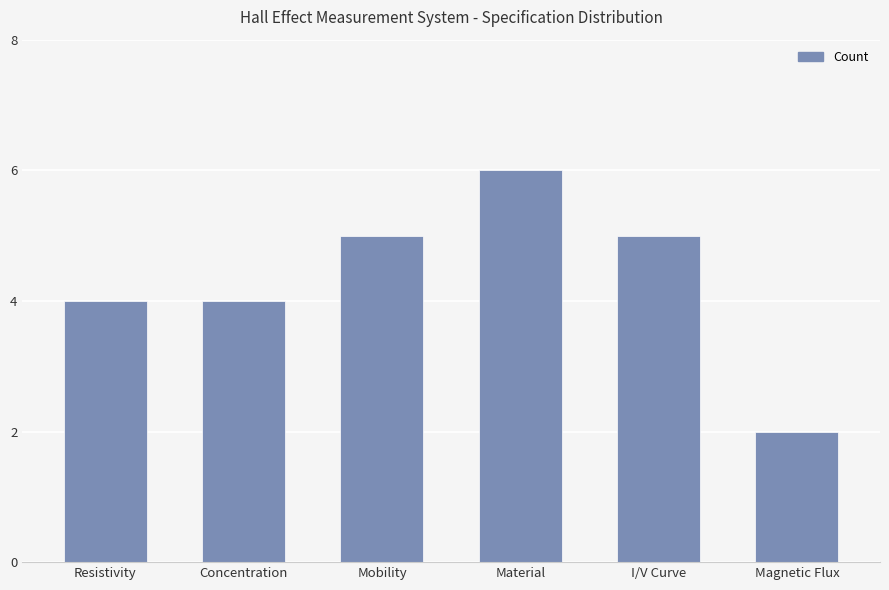

Approximately how many times larger is the value at Concentration compared to I/V Curve?

0.8